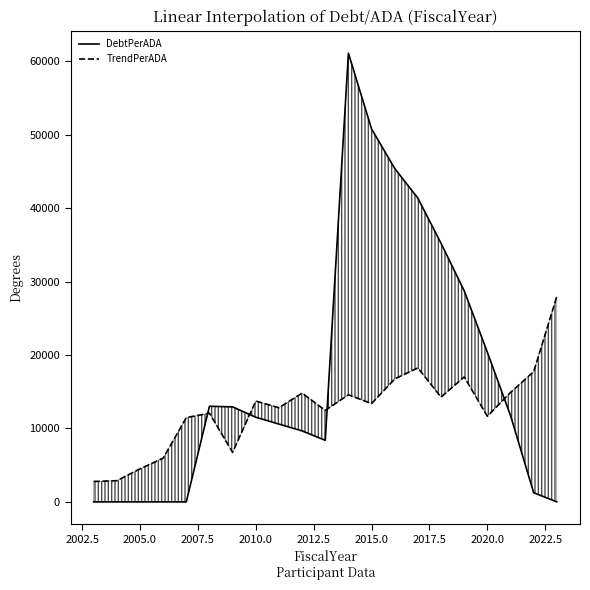

What is the sum of all TrendPerADA values?

266808.6